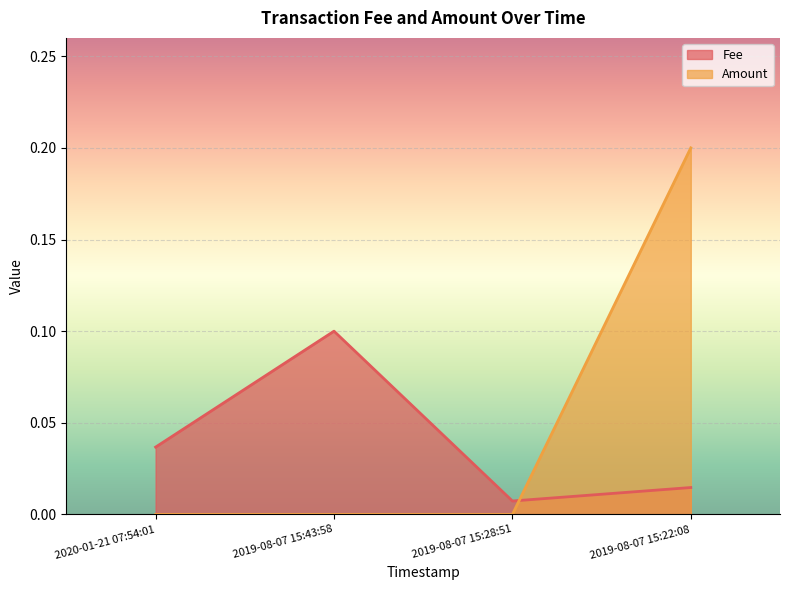

What is the label of the 4th point from the left?

2019-08-07 15:22:08